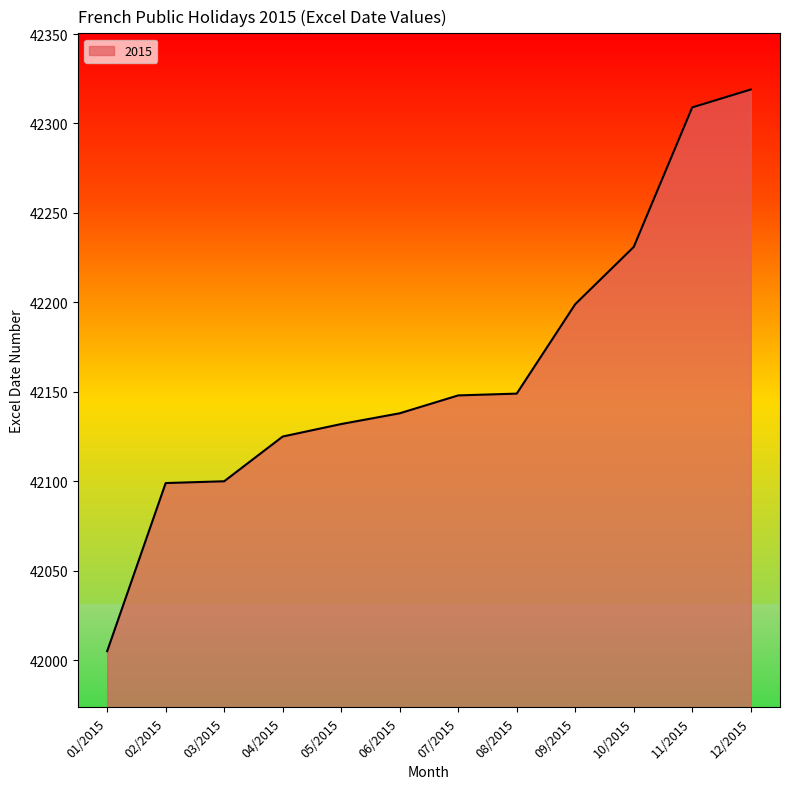

What is the minimum value shown in the chart?

42005